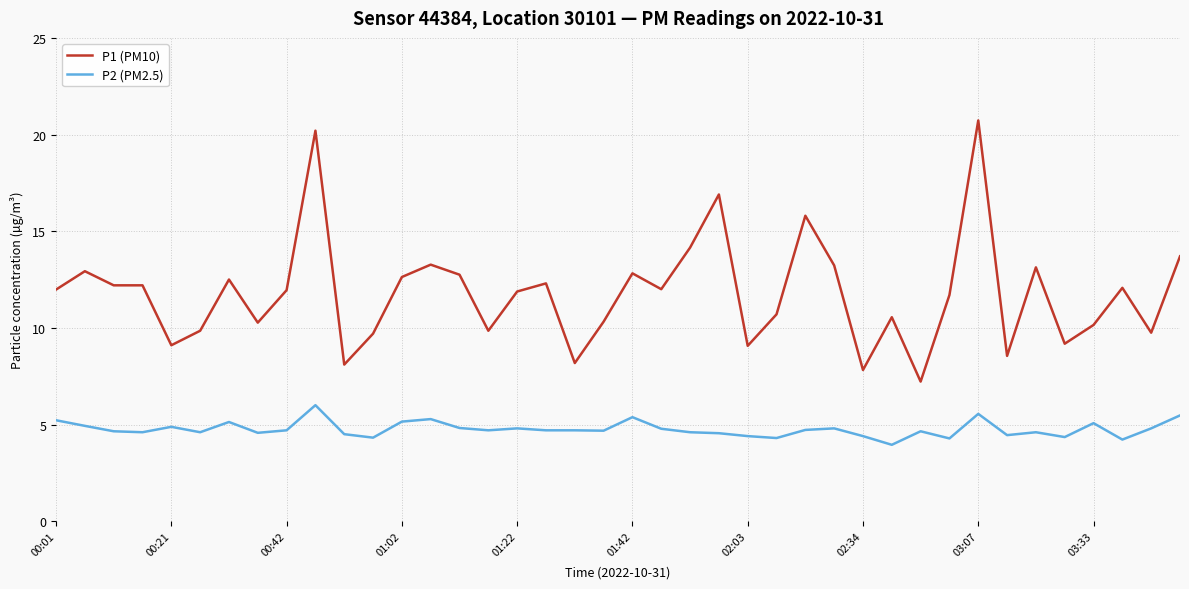

What is the maximum value for P2 (PM2.5)?

6.0